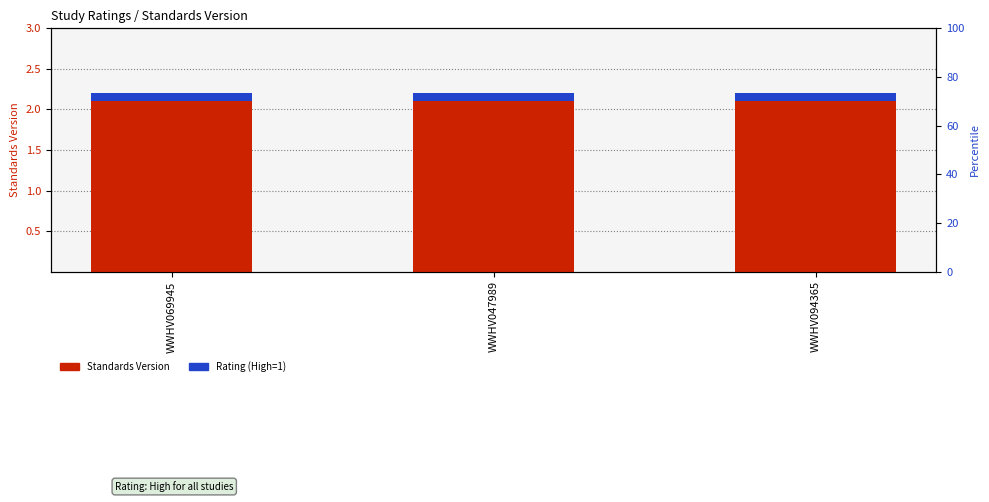

What is the sum of all Standards Version values?

6.3